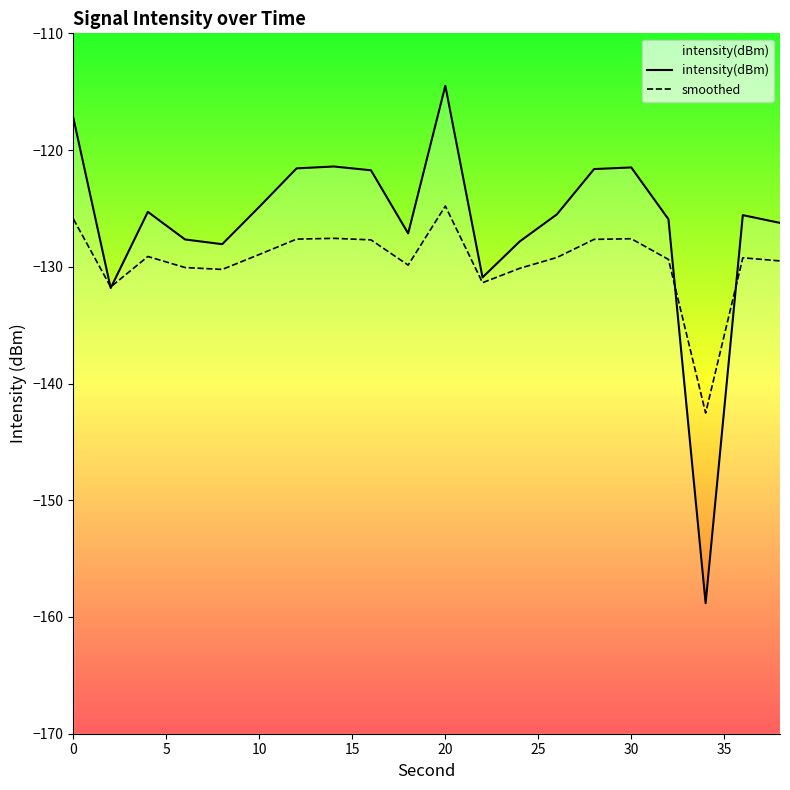

Reading left to right, list all the values displayed in this chart.

intensity(dBm): -117.3	-131.8	-125.3	-127.7	-128.1	-124.9	-121.6	-121.4	-121.7	-127.1	-114.5	-130.9	-127.8	-125.5	-121.6	-121.5	-125.9	-158.8	-125.6	-126.2
smoothed: -125.9	-131.7	-129.1	-130.1	-130.2	-128.9	-127.6	-127.6	-127.7	-129.9	-124.8	-131.4	-130.1	-129.2	-127.7	-127.6	-129.4	-142.5	-129.2	-129.5